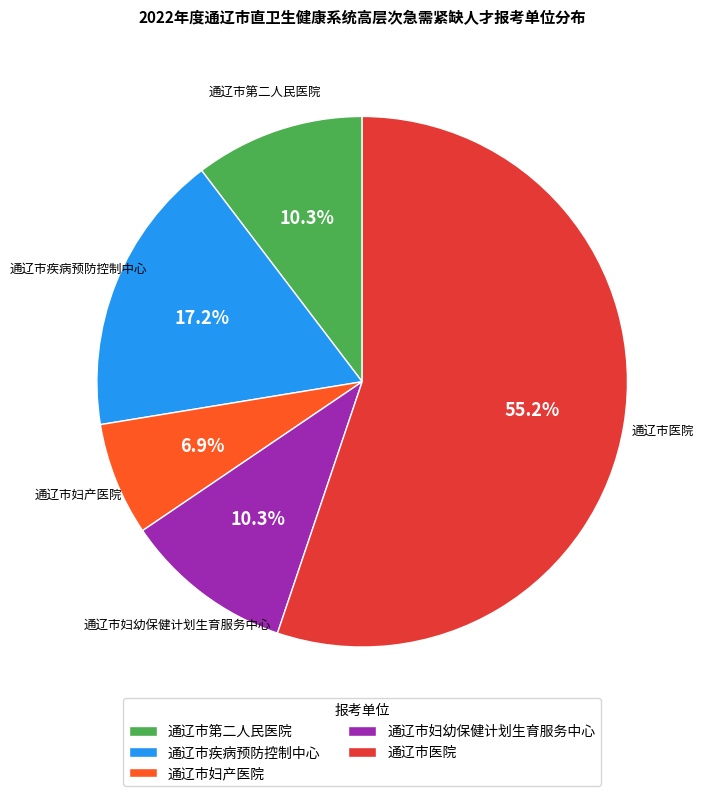

Which has a higher value, 通辽市医院 or 通辽市疾病预防控制中心?

通辽市医院